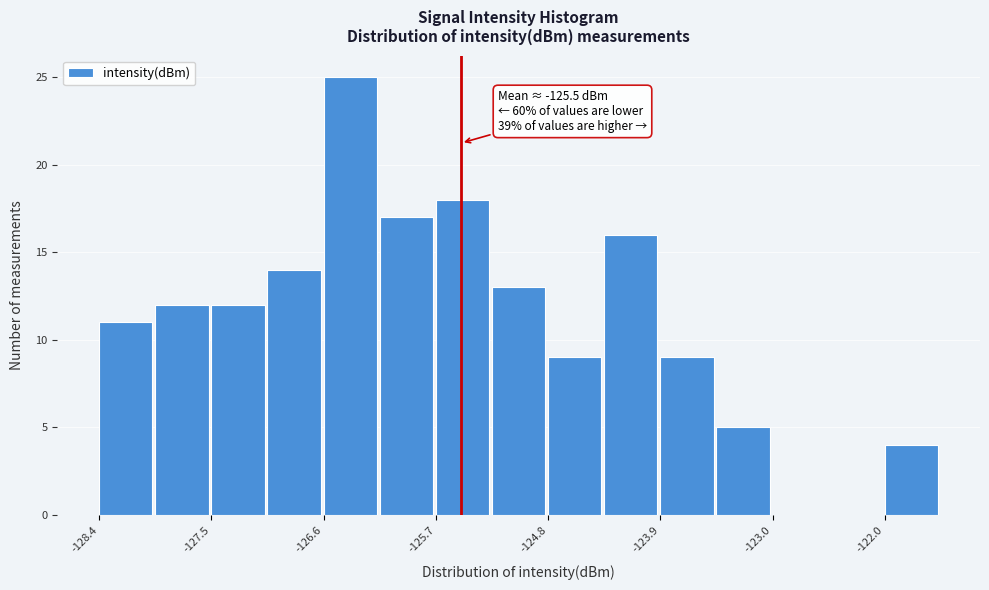

Which range on the x-axis has the tallest bar?

-126.6 to -126.2